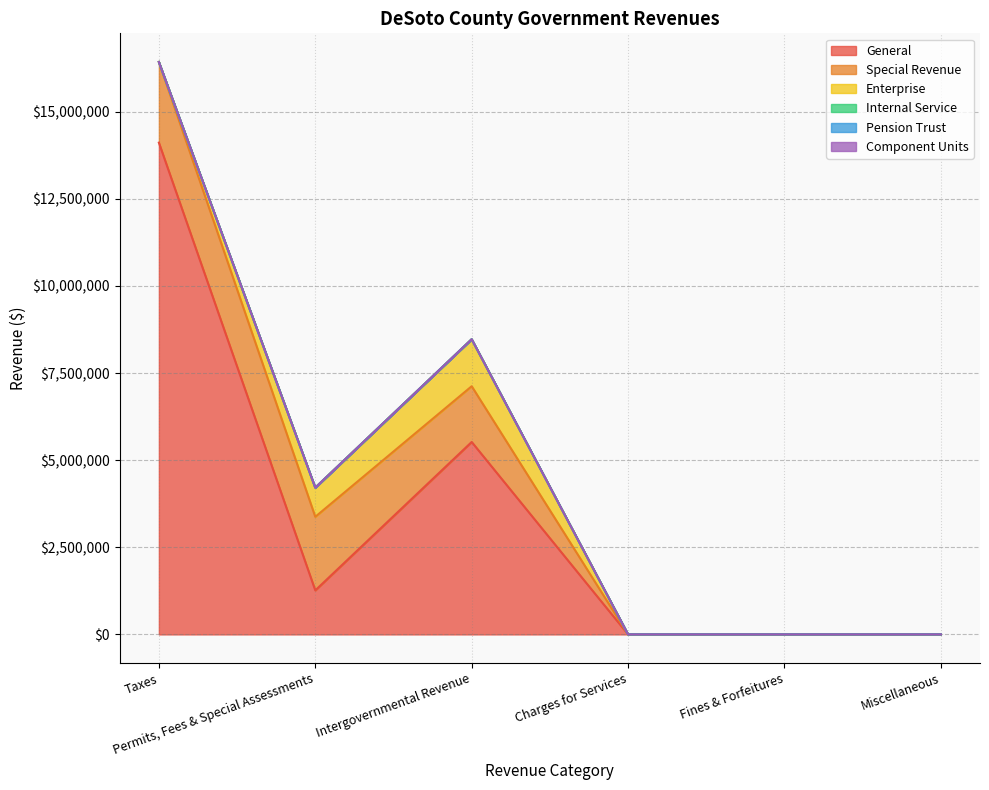

How many distinct data groups are displayed?

6